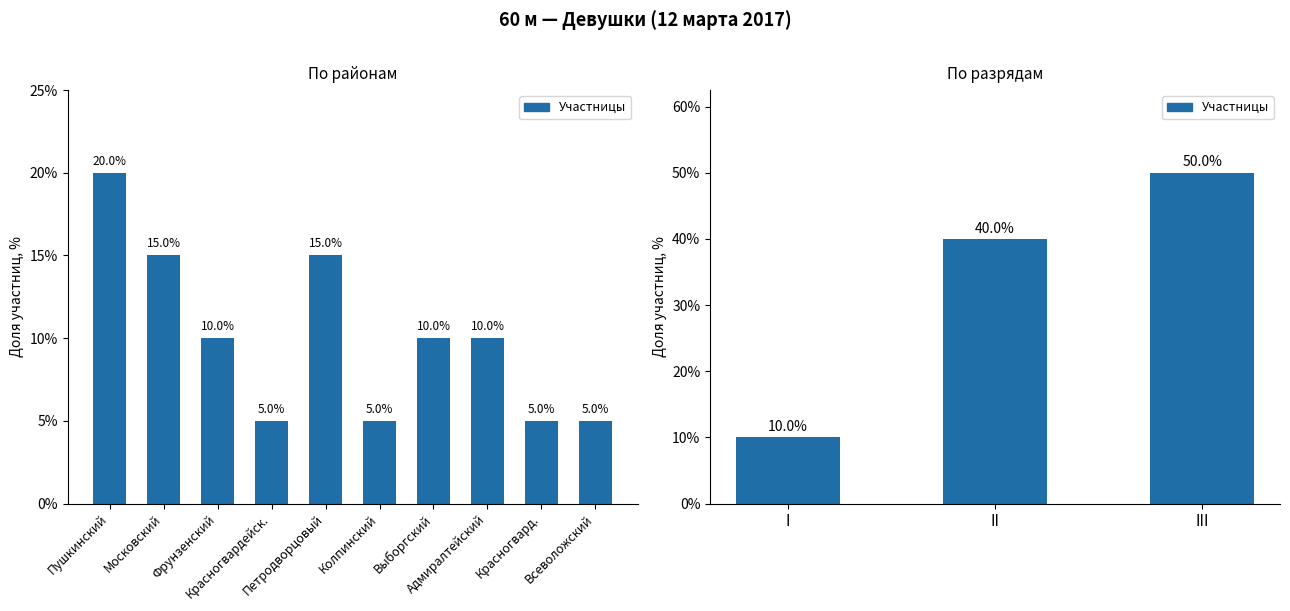

What is the maximum value shown in the chart?

50